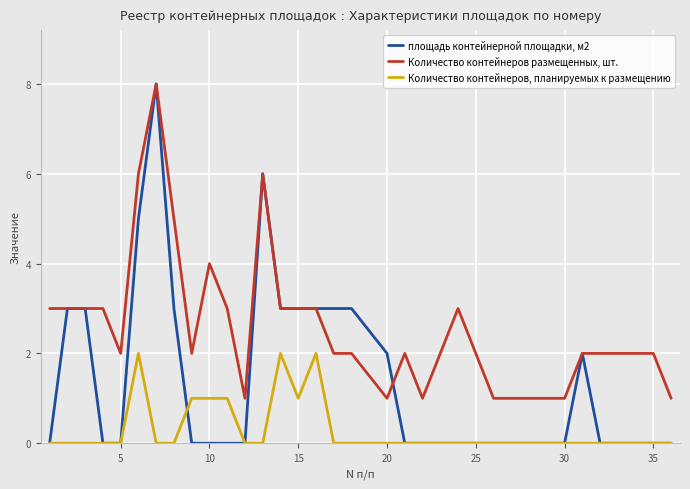

Which series has the widest spread of values?

площадь контейнерной площадки, м2